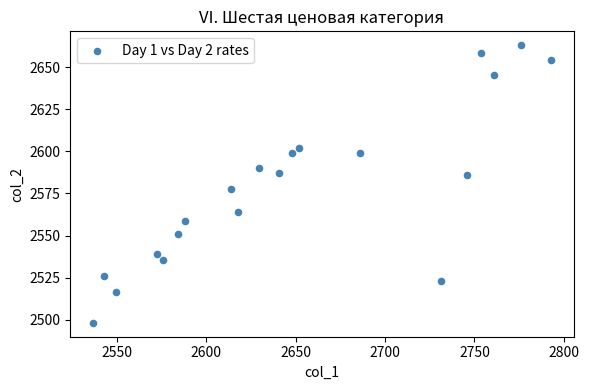

What Y value in the scatter plot is closest to 2580?

2577.5